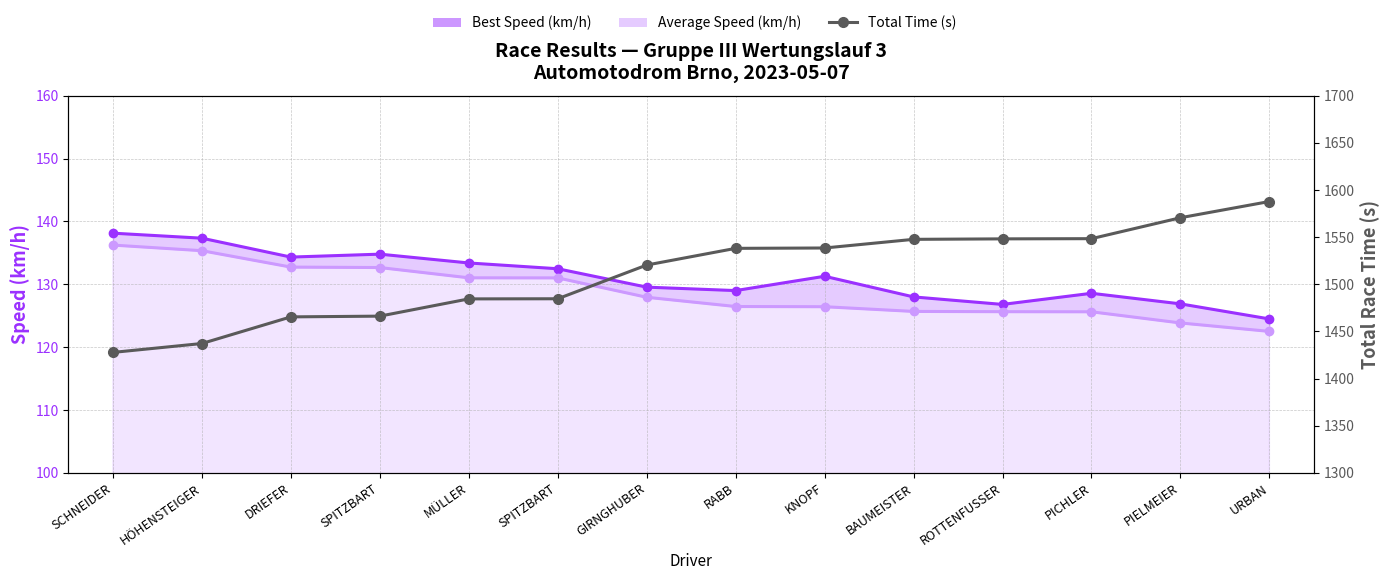

True or false: Average Speed (km/h) line and Best Speed (km/h) line cross at least once.

False